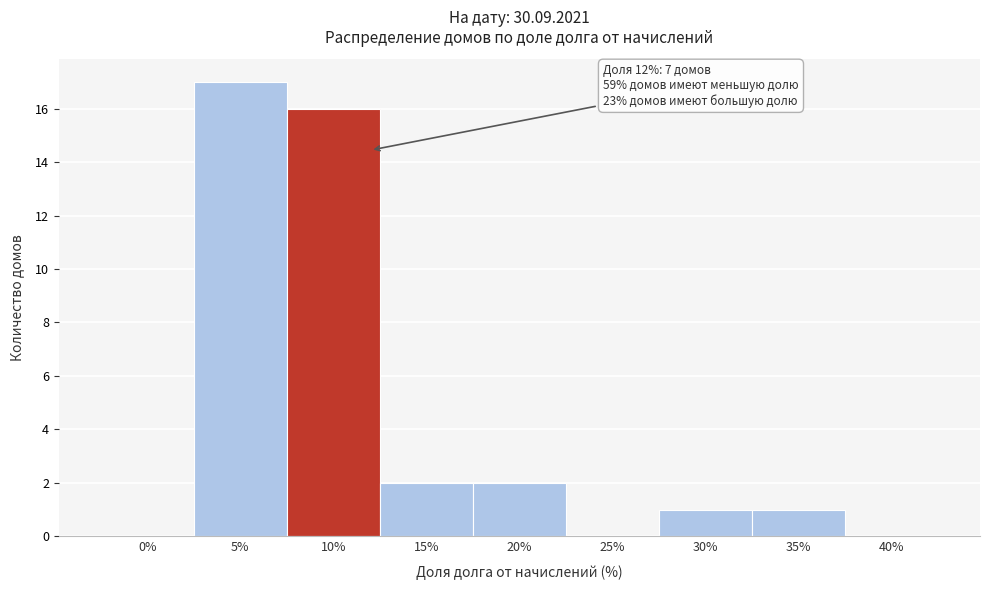

Reading left to right, list all the values displayed in this chart.

0%=0	5%=17	10%=16	15%=2	20%=2	25%=0	30%=1	35%=1	40%=0